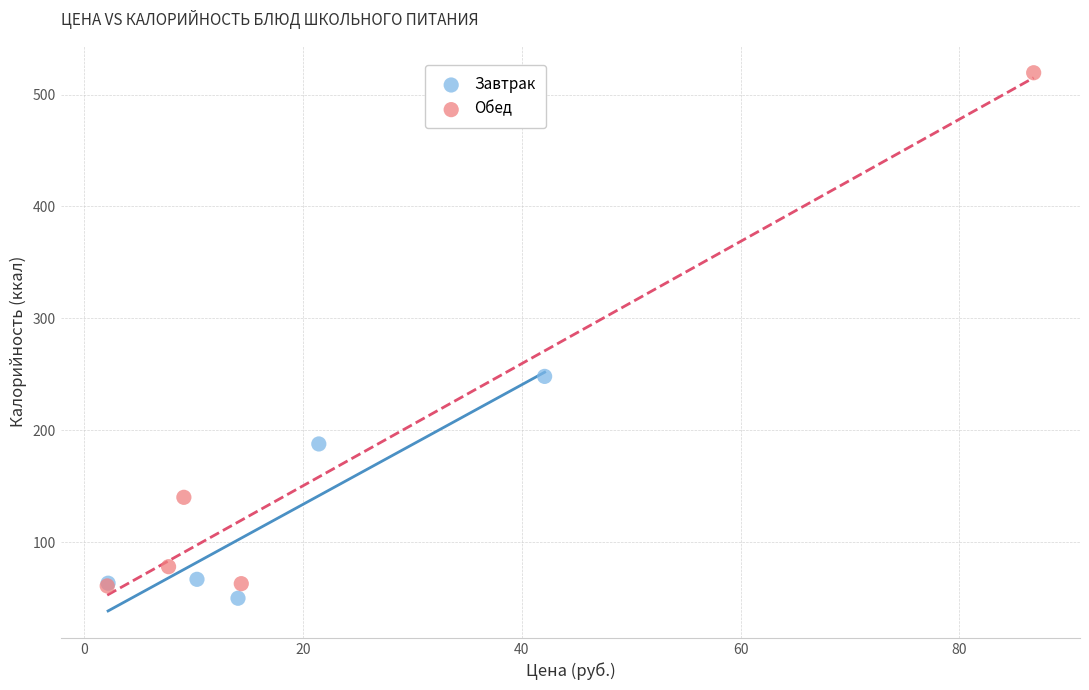

Which series reaches the minimum Y coordinate?

Завтрак